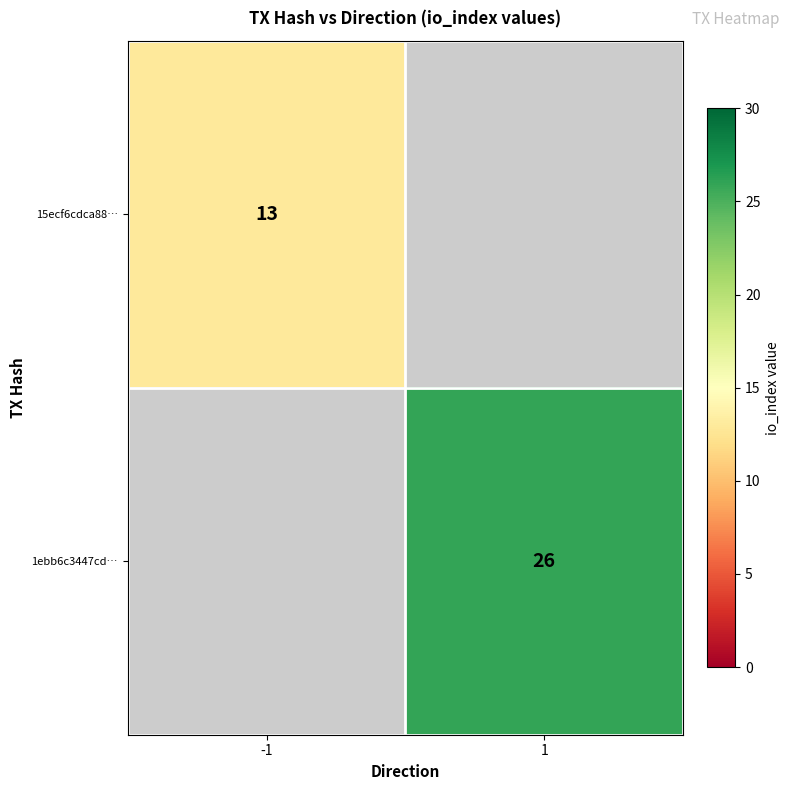

Which label corresponds to the smallest value in the chart?

-1